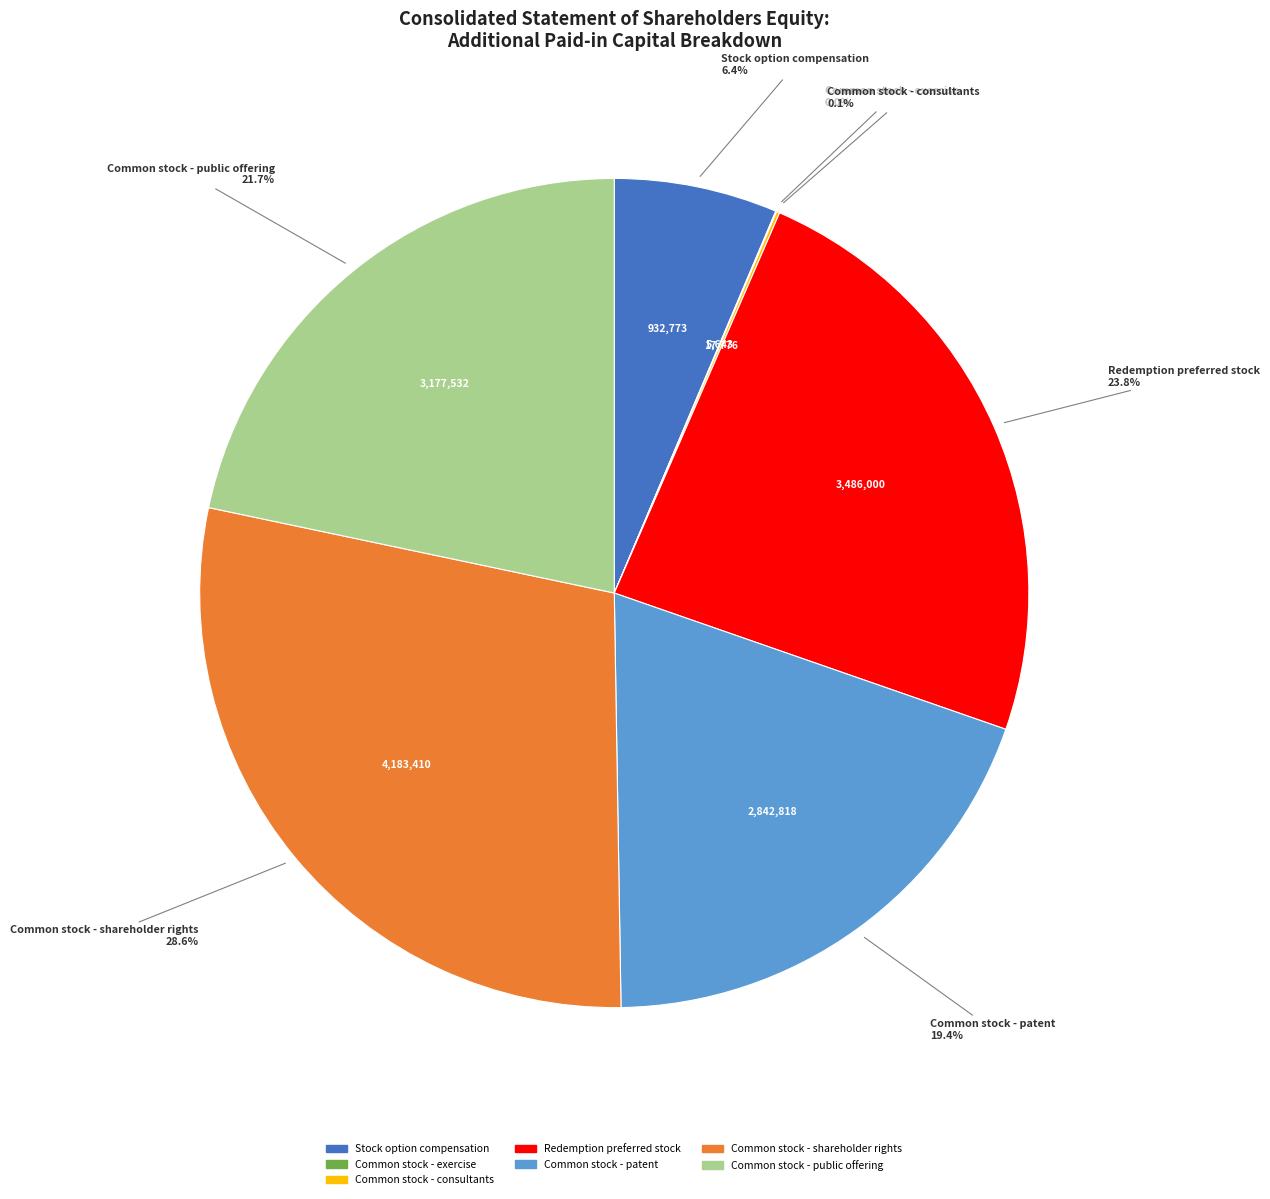

Which category has the biggest portion of the pie?

Common stock - shareholder rights